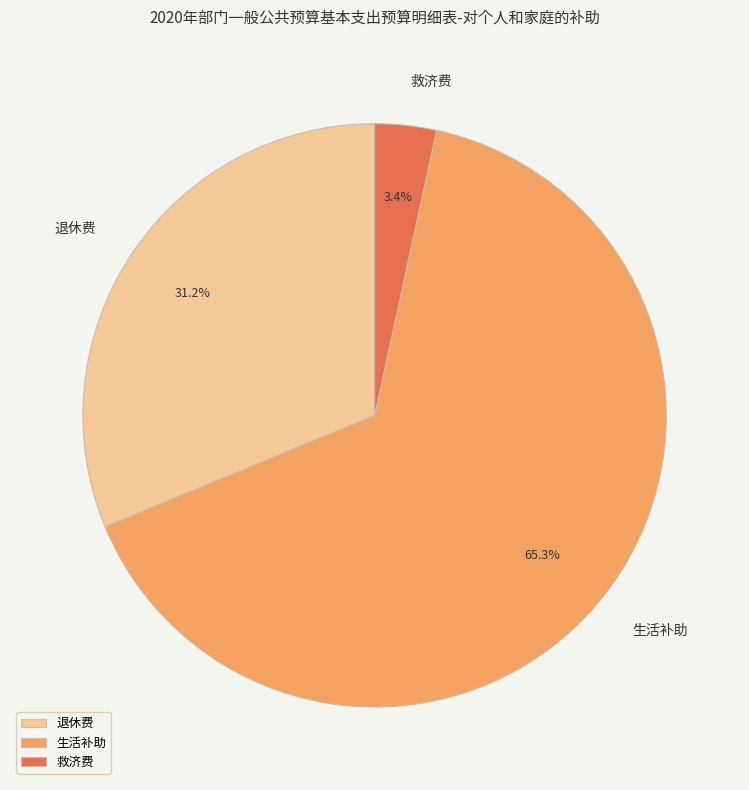

Do 退休费 and 生活补助 together represent more than half of the pie?

Yes